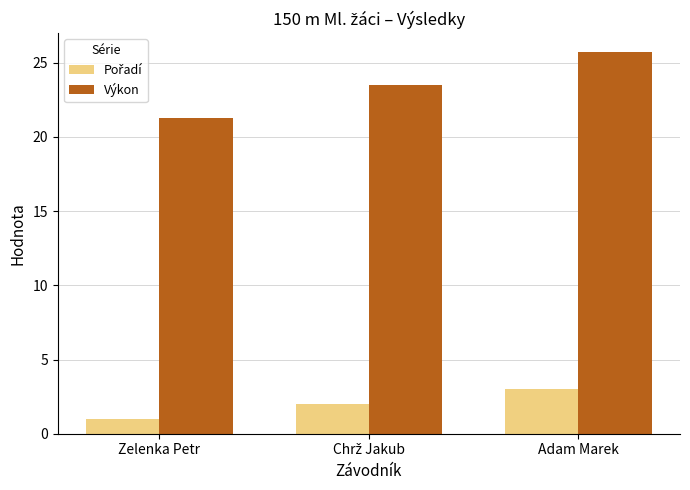

What is the maximum value for Výkon?

25.7